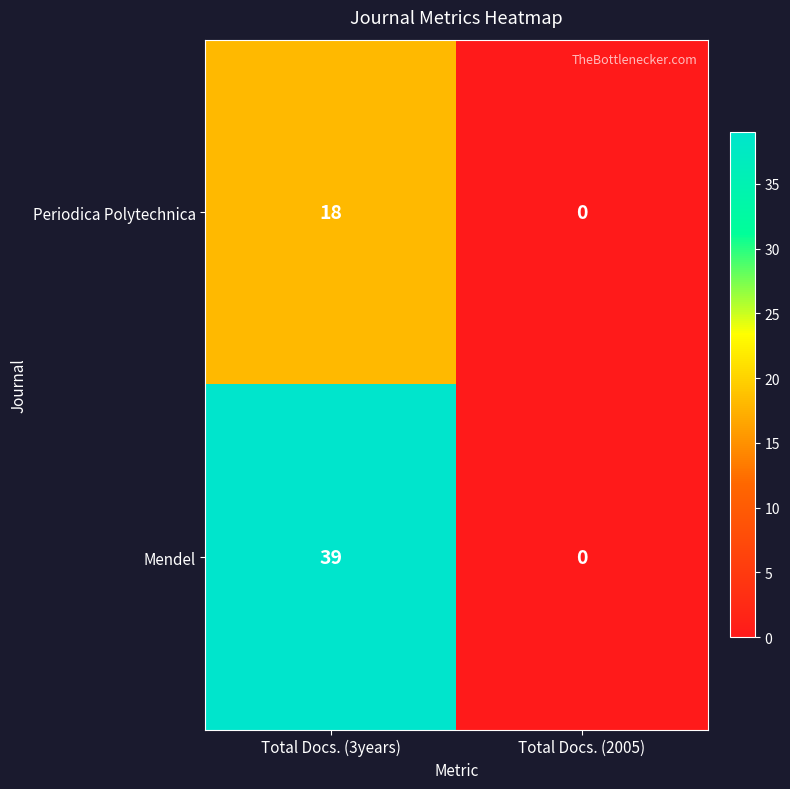

What is the sum of the Mendel values at Total Docs. (3years) and Total Docs. (2005)?

39